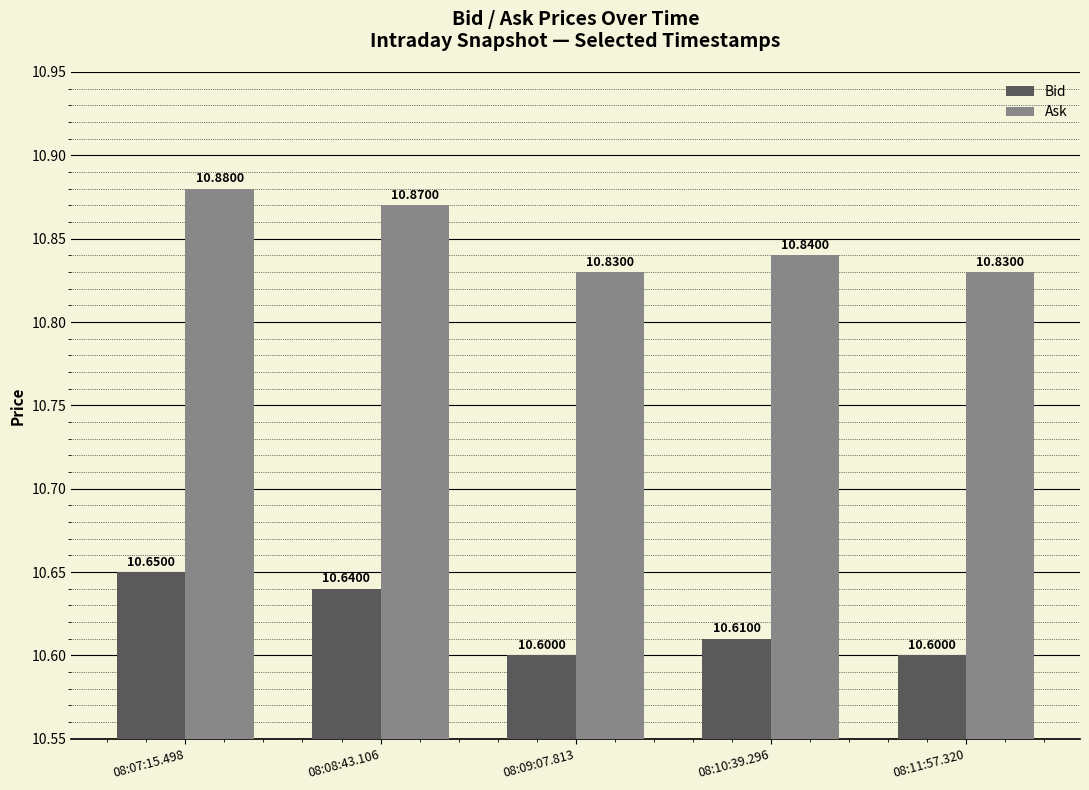

At which category is the sum across all series the highest?

08:07:15.498